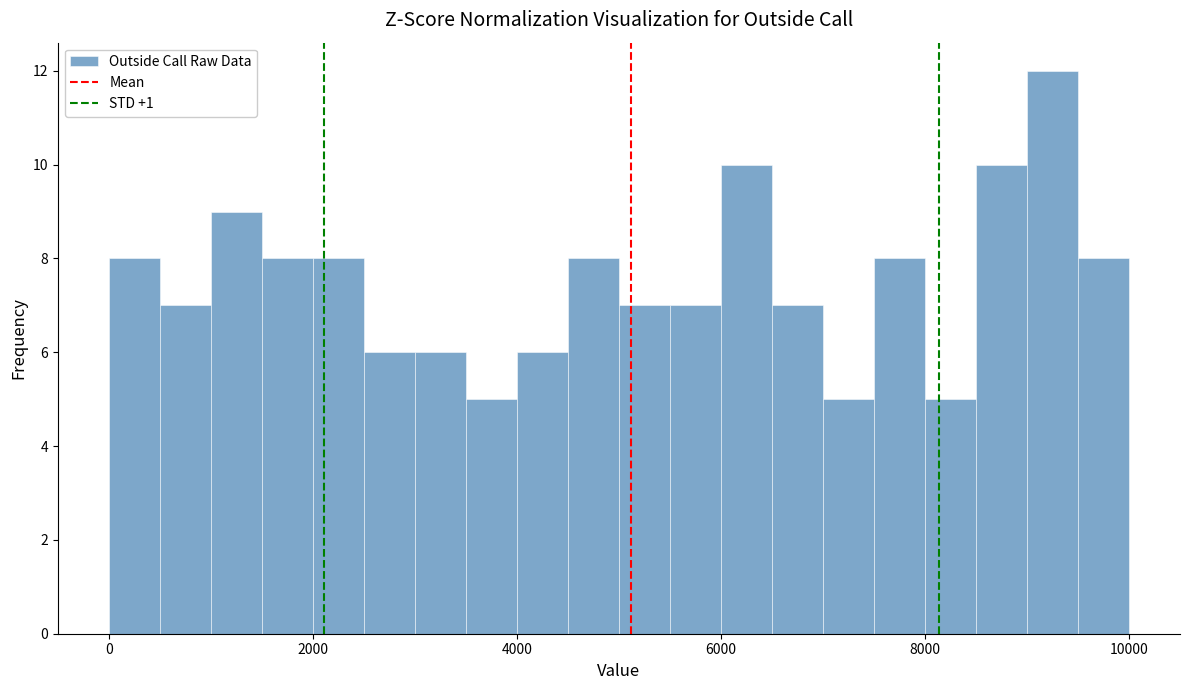

Read against the x-axis, roughly where is the centre of the tallest bar?

9200